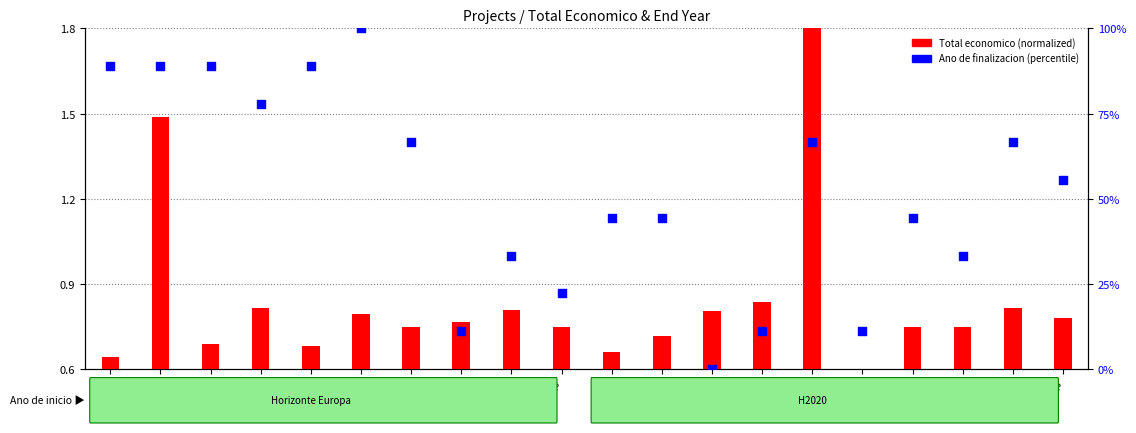

Which series contains the highest Y value?

Ano de finalizacion (percentile)